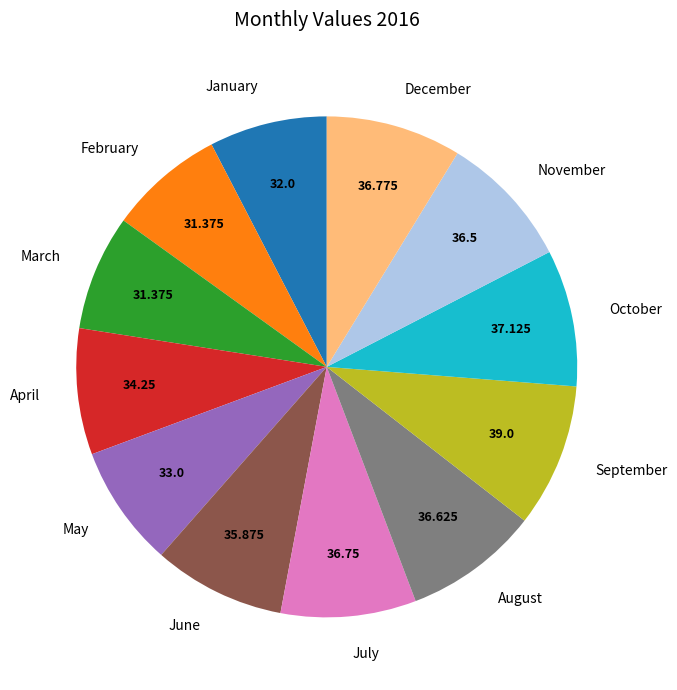

Is it true that February is 17% of the pie?

False